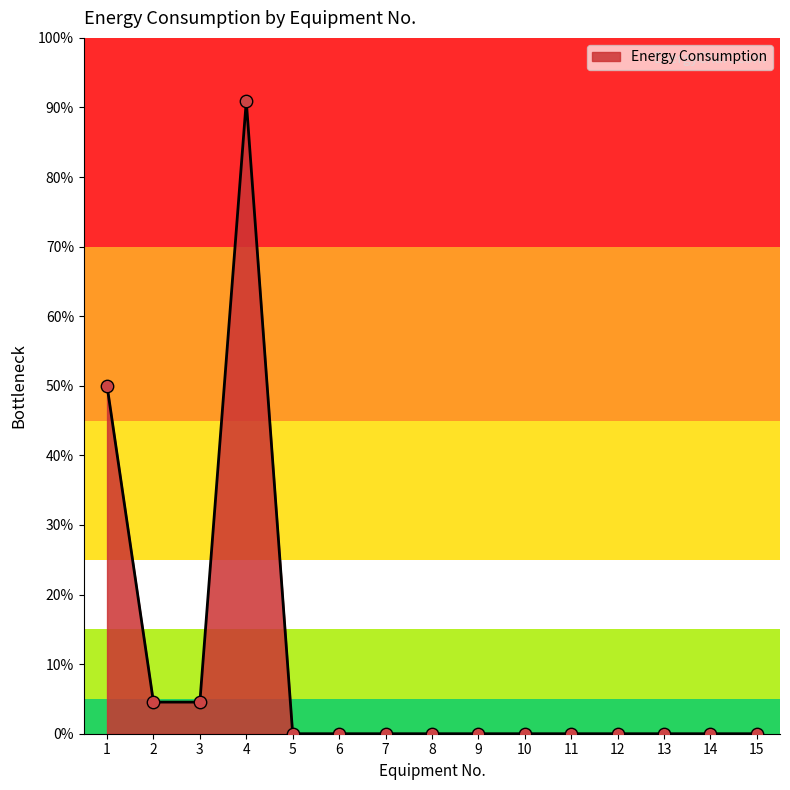

Which has a higher value, 13 or 11?

13